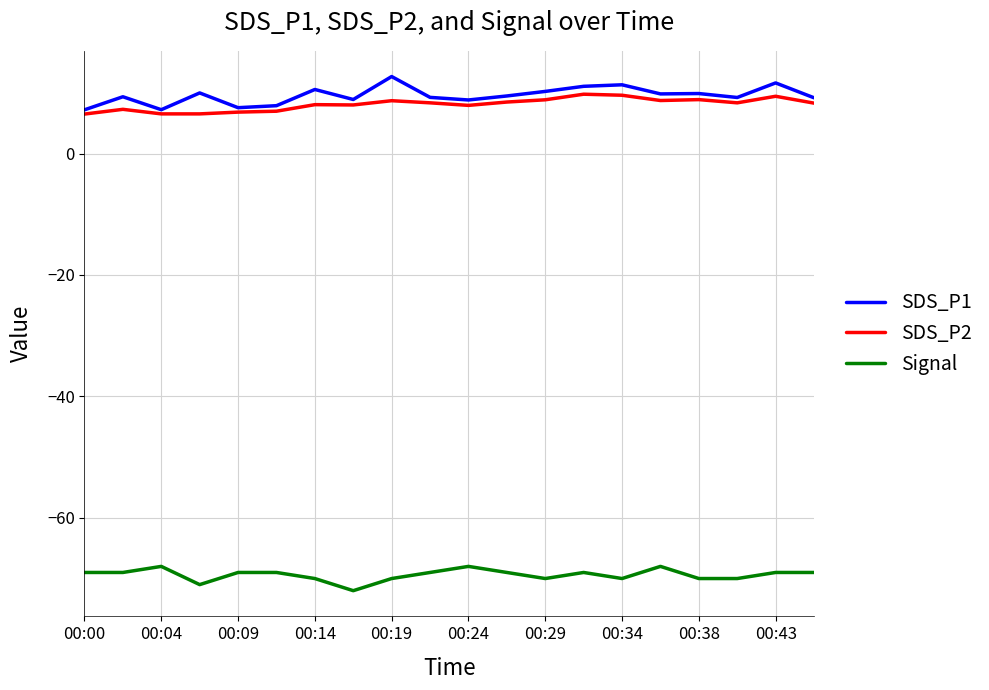

What is the greatest value displayed?

12.7